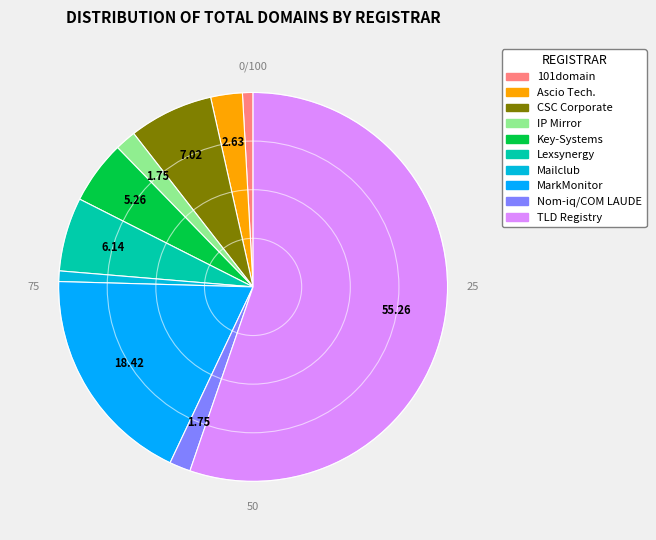

Is there a majority slice in this chart?

Yes